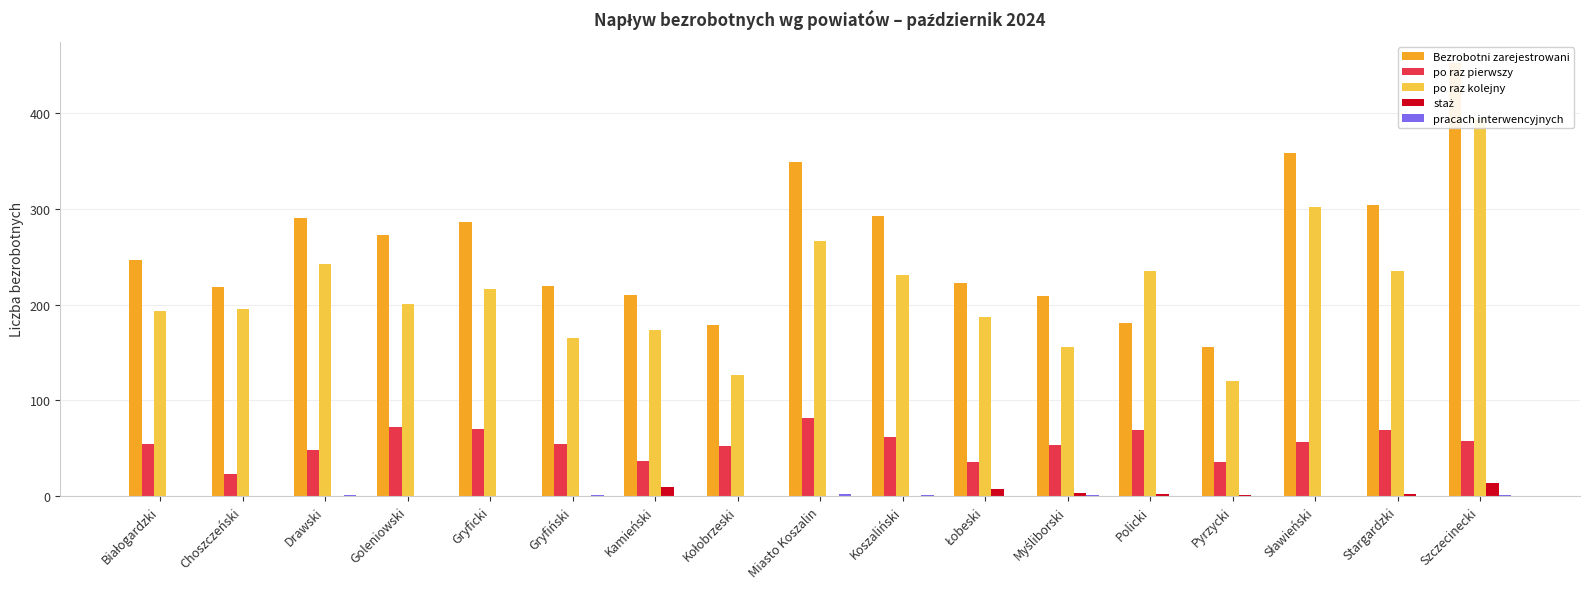

How many groups of bars are there?

17